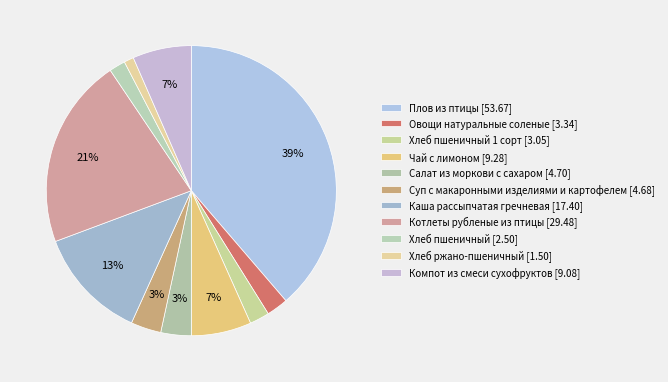

How many segments does this pie chart have?

11